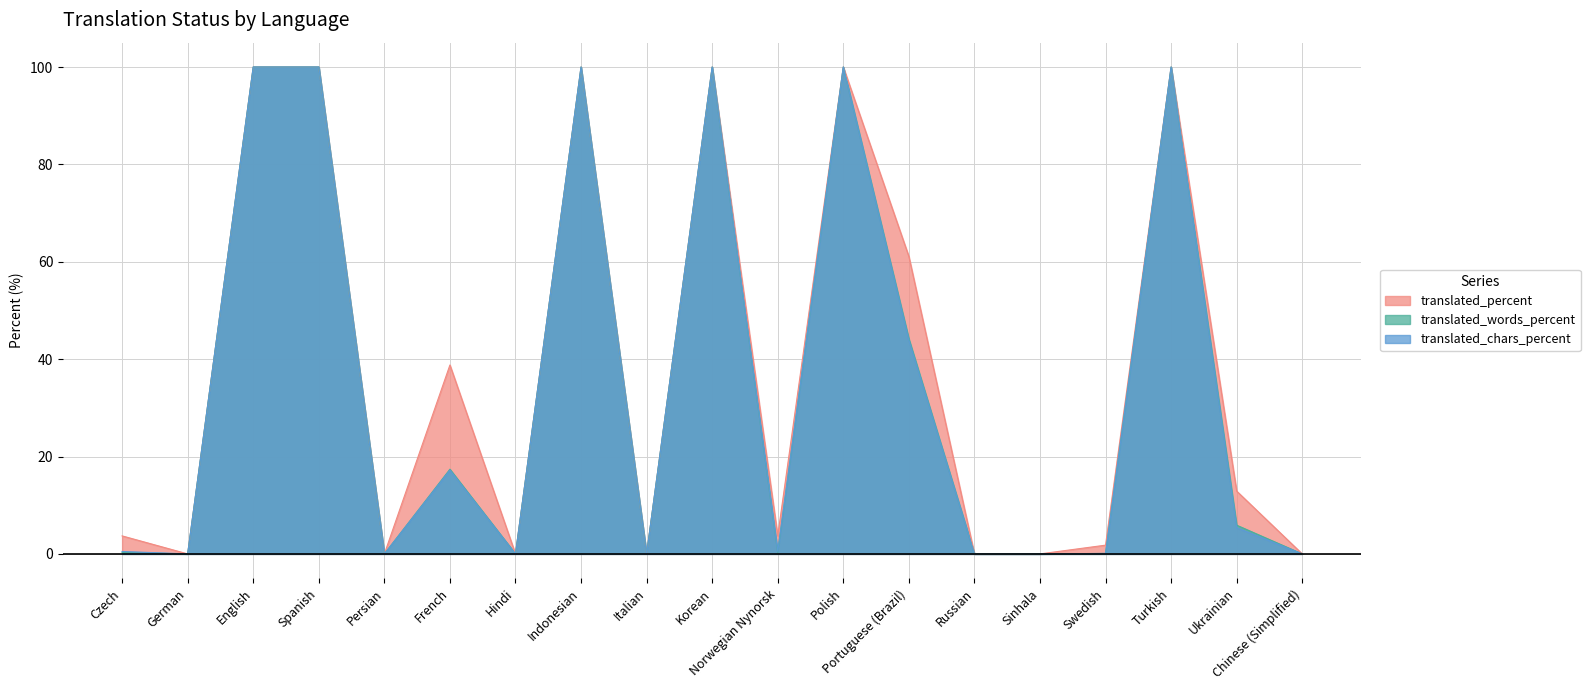

What is the average value of the translated_words_percent series?

35.2